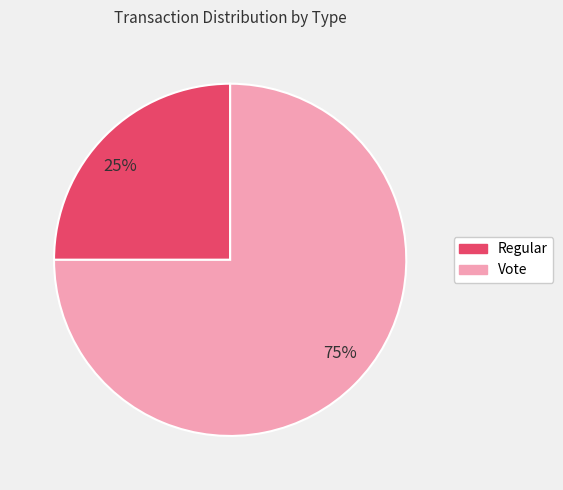

Do 75% and 25% together represent more than half of the pie?

Yes